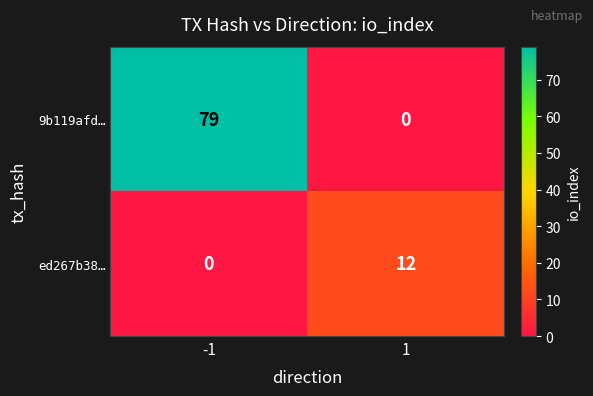

True or false: ed267b38… has a value of 12 at 1.

True